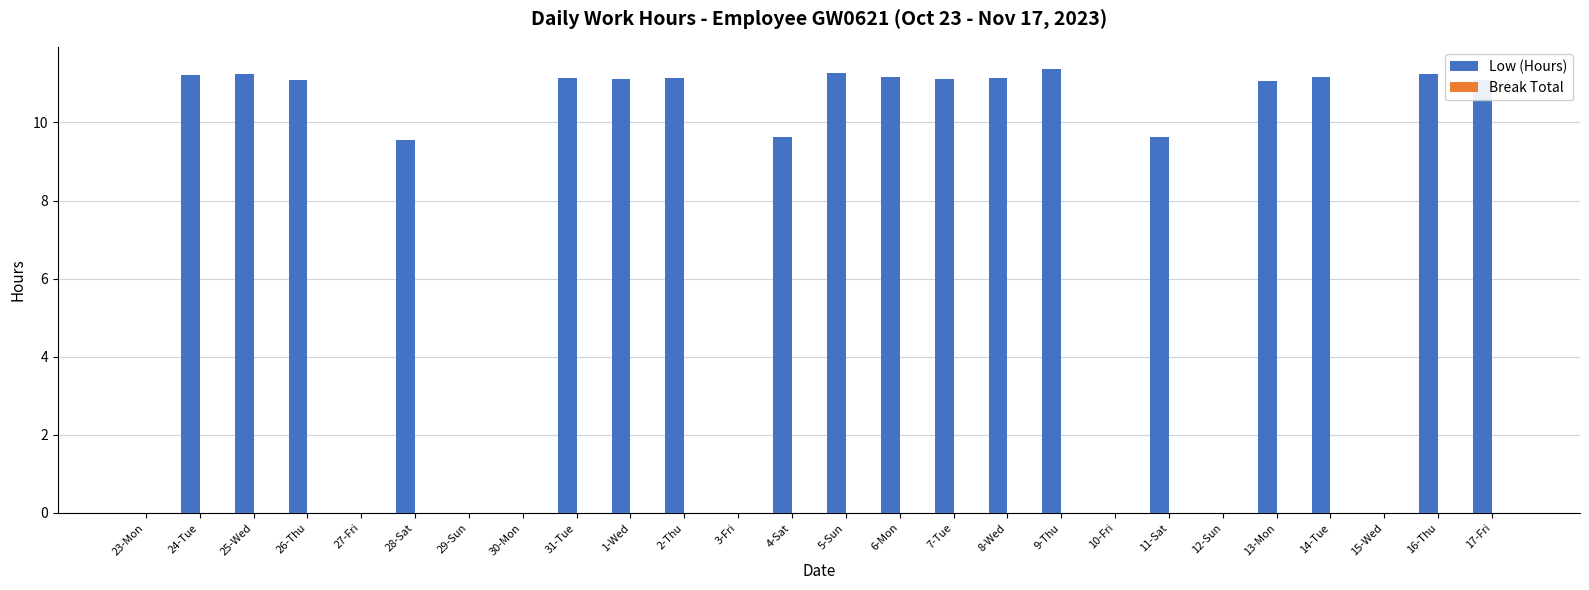

What is the sum of all values?

196.4